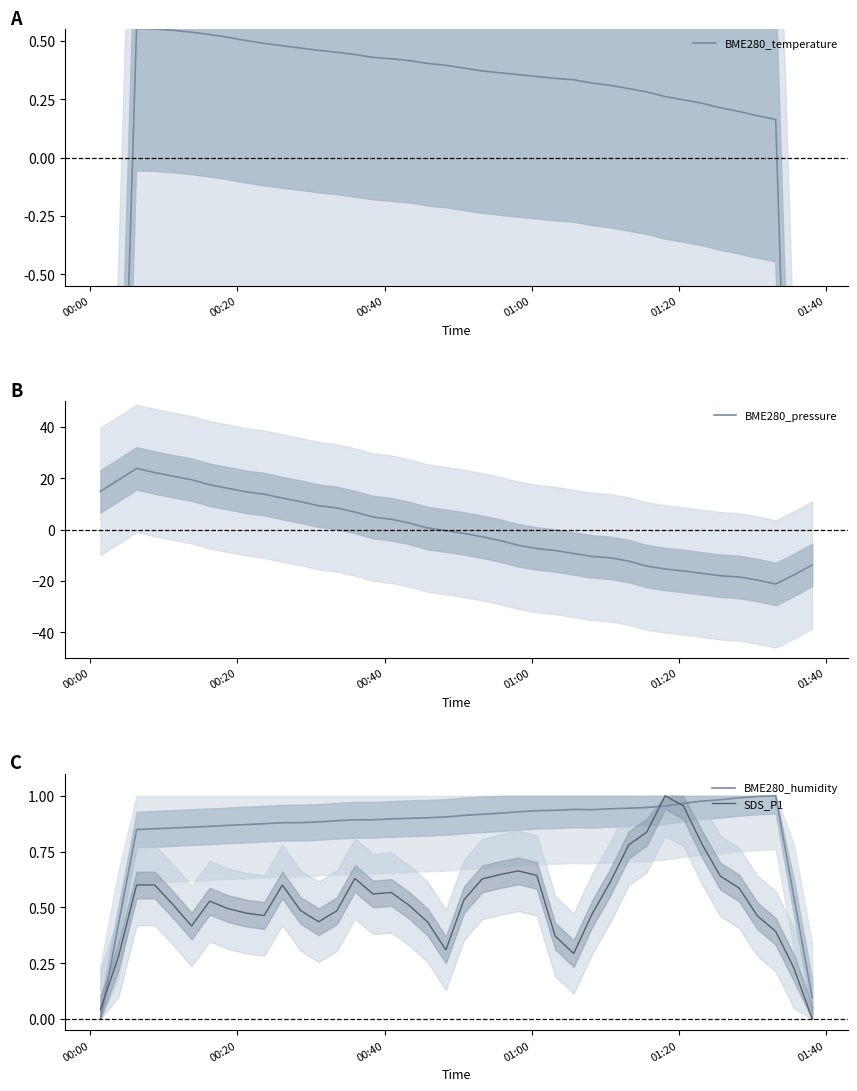

What is the lowest value of the BME280_pressure series?

-21.2